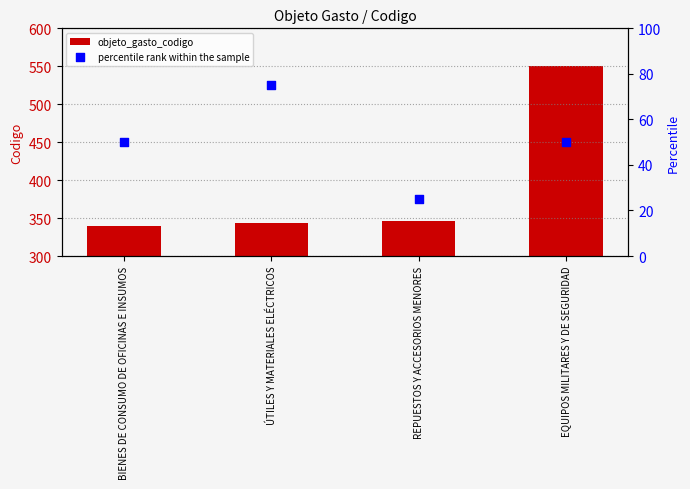

Which series contains the lowest Y value?

percentile rank within the sample